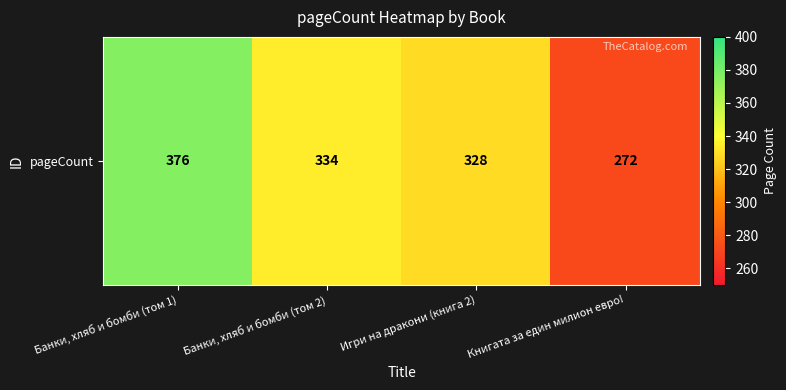

List the labels in order of value, largest first.

Банки, хляб и бомби (том 1), Банки, хляб и бомби (том 2), Игри на дракони (книга 2), Книгата за един милион евро!